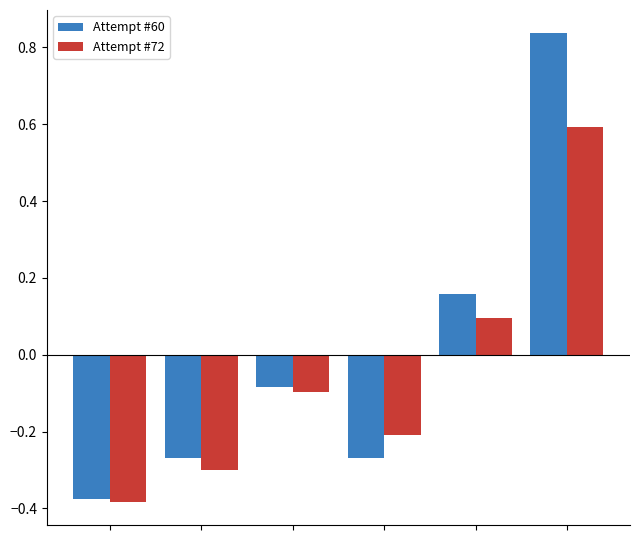

What is the value of the Attempt #72 bar at the 4th from the left?

-0.2